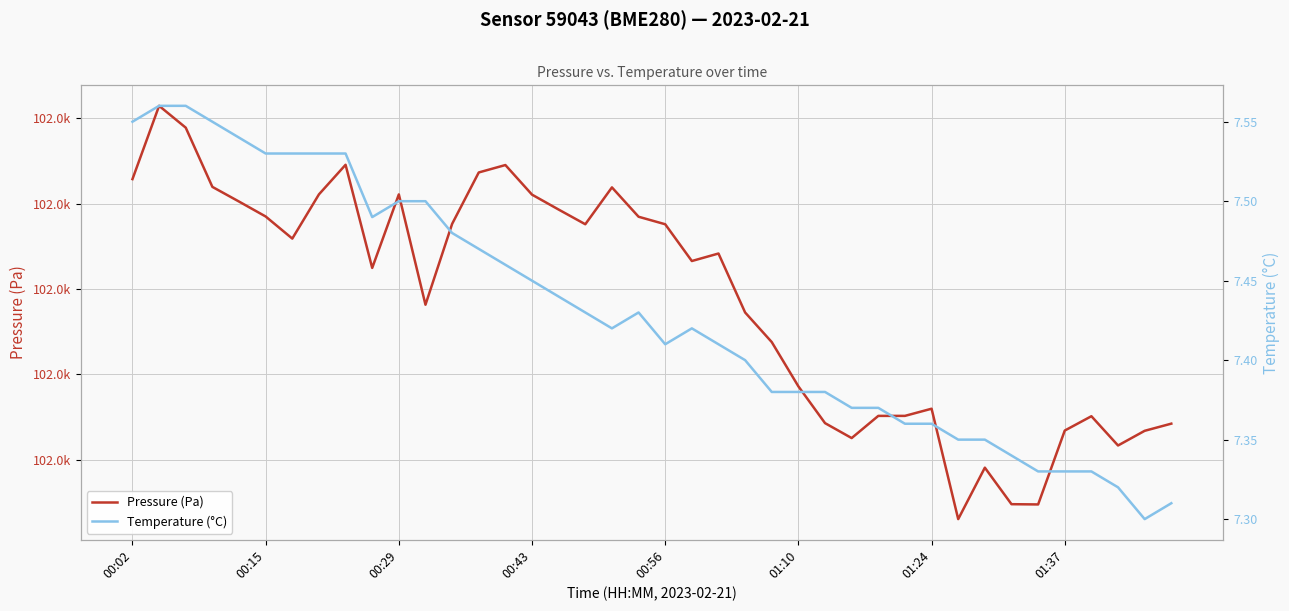

How many Temperature (°C) values are between 7 and 8?

40